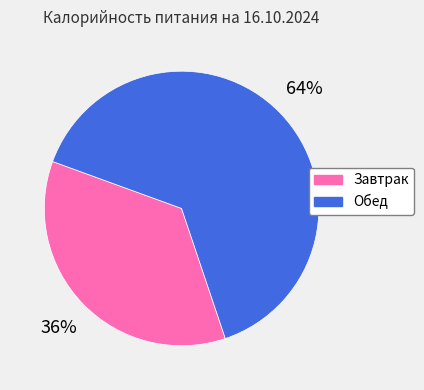

Which category has the smallest portion of the pie?

Завтрак